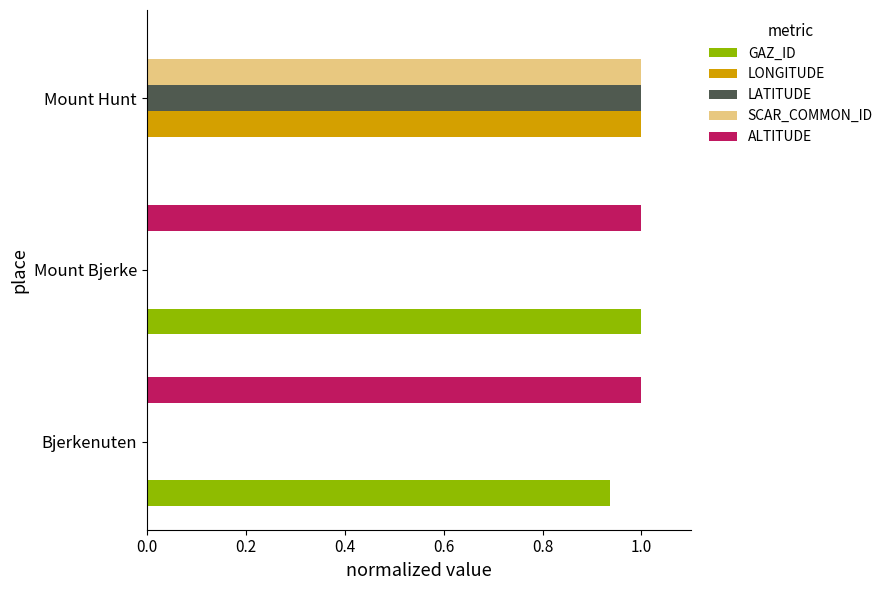

What is the maximum value shown in the chart?

1.0